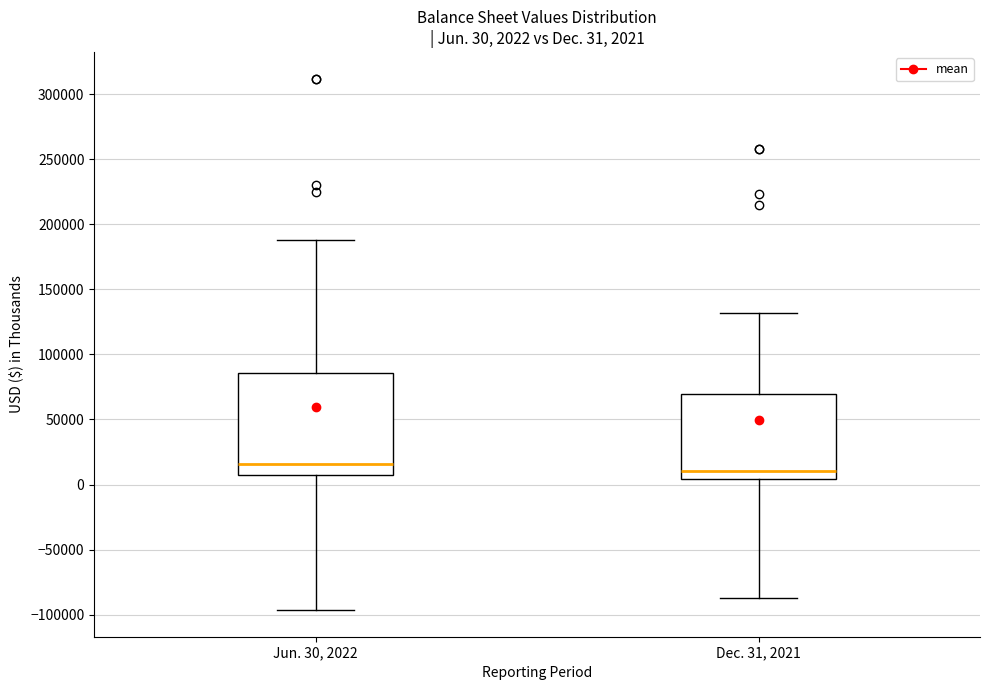

Comparing the boxes themselves (not the whiskers), which one is the tallest?

Jun. 30, 2022